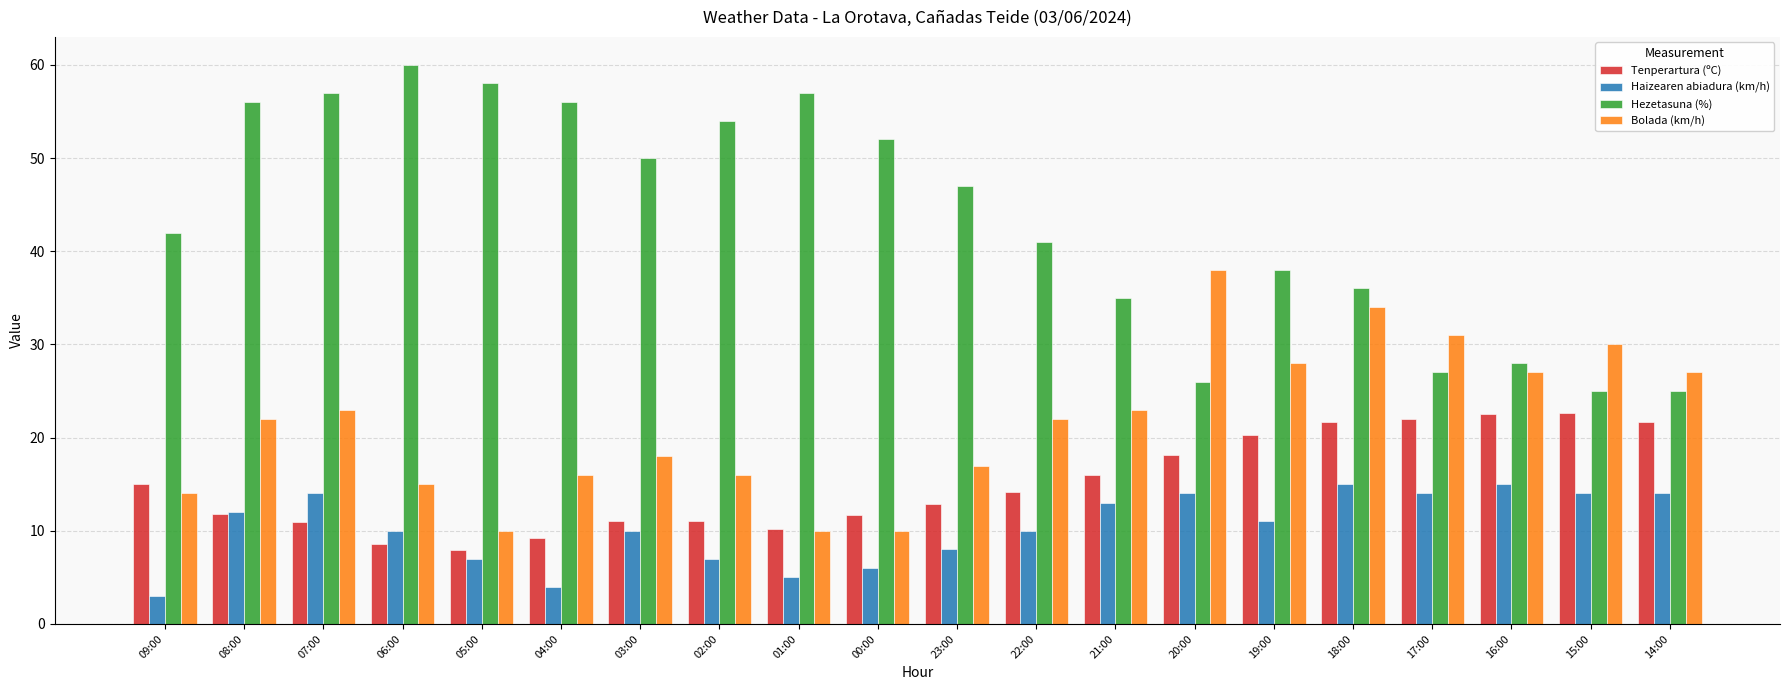

Which series has the widest spread of values?

Hezetasuna (%)